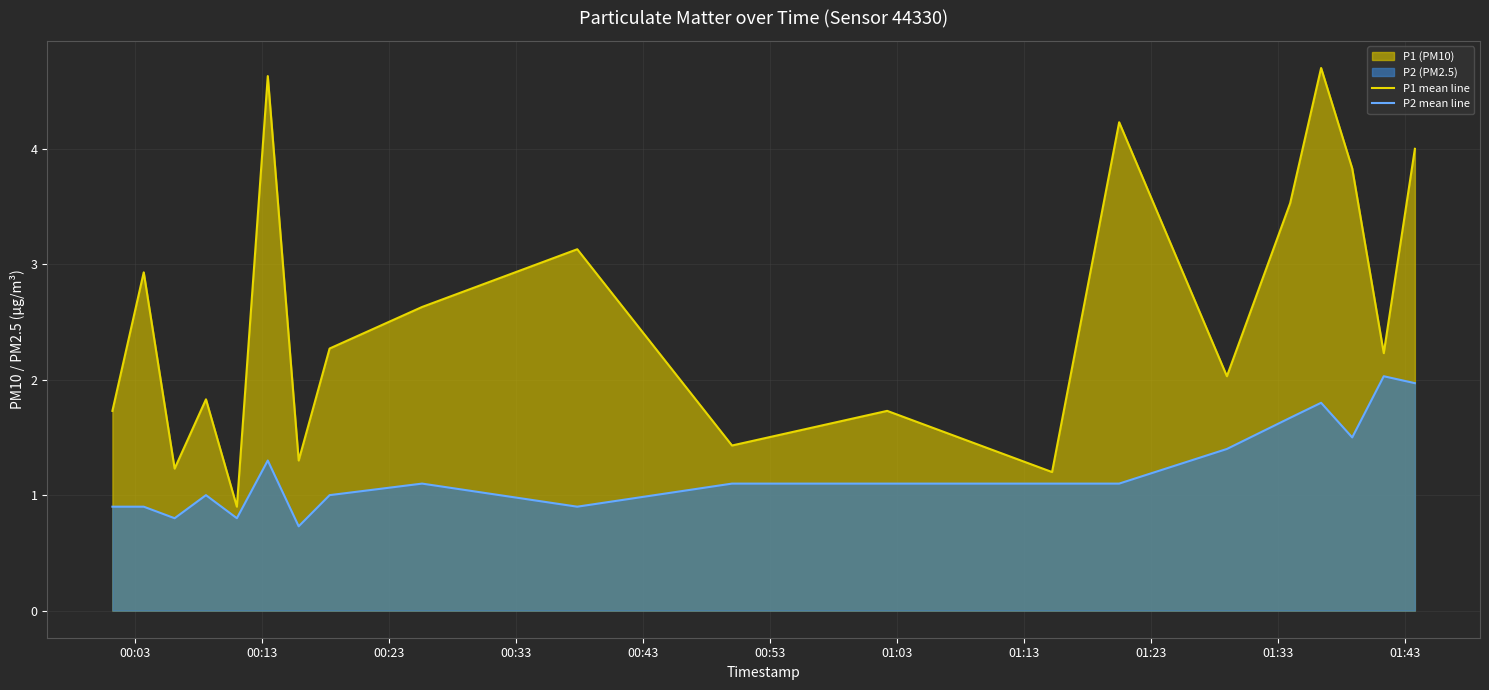

In P1 mean line, how many points are higher than both neighbors (excluding endpoints)?

7